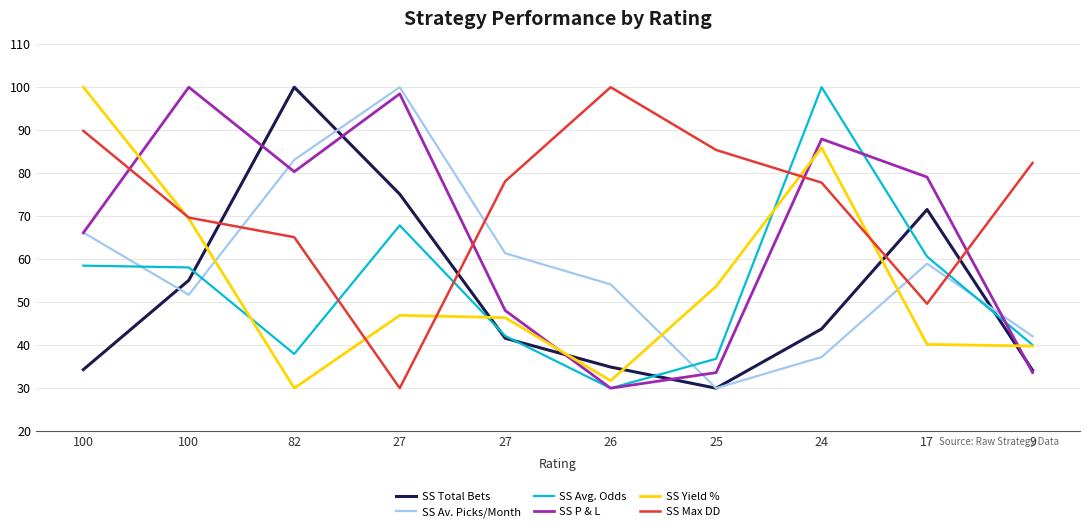

How many lines are shown in the chart?

6